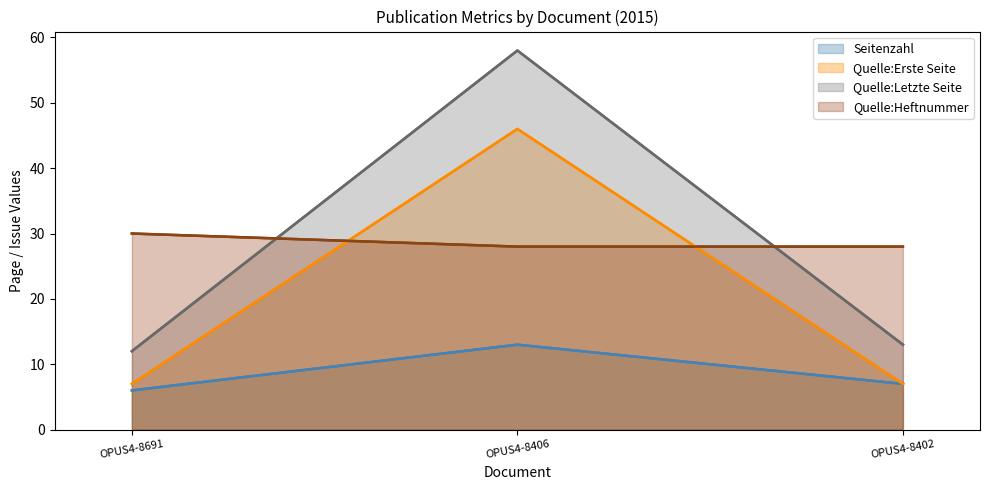

Where is Quelle:Erste Seite nearest to the value 26?

OPUS4-8691